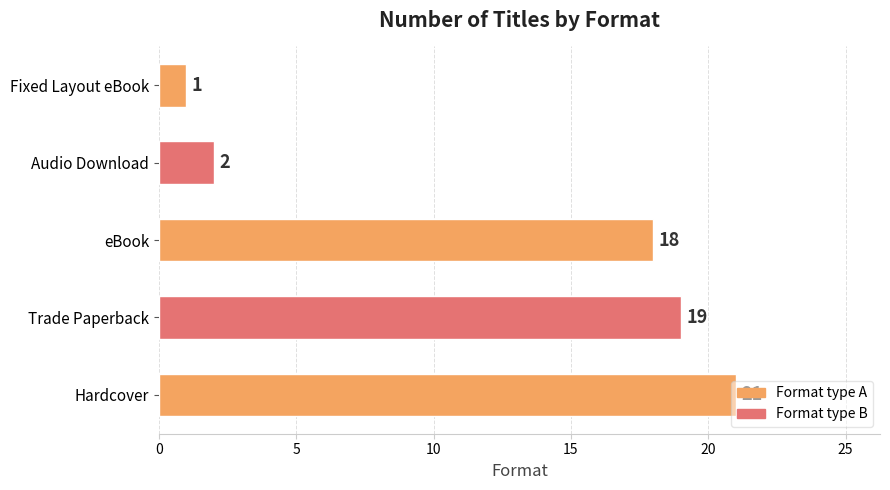

What is the maximum value shown in the chart?

21